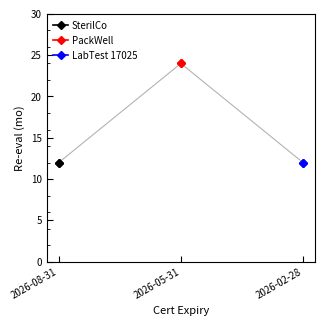

How many lines are shown in the chart?

1